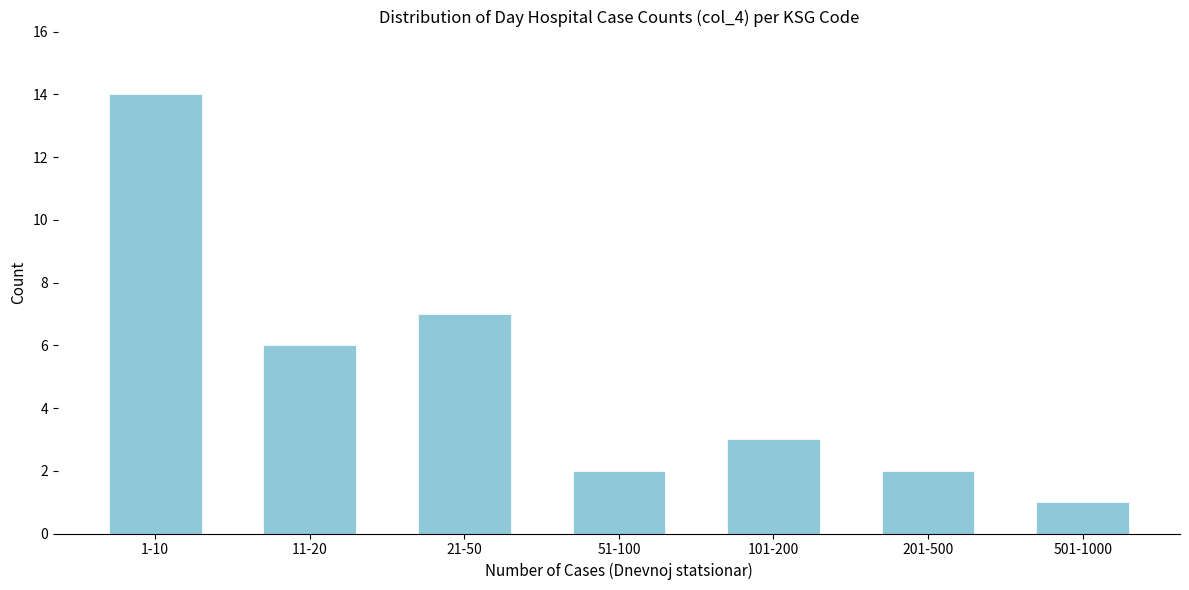

Reading left to right, extract all data points from this chart.

14	6	7	2	3	2	1